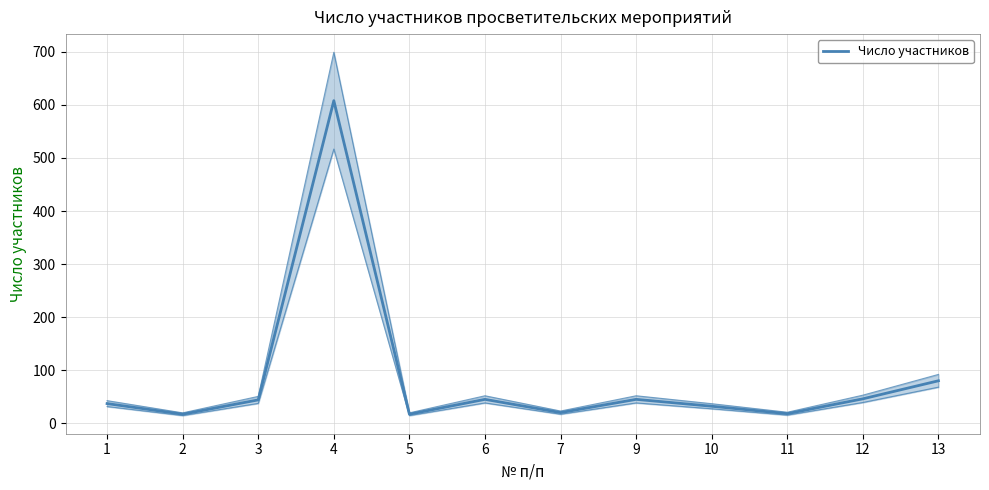

What is the value of the 8th point from the left?

45